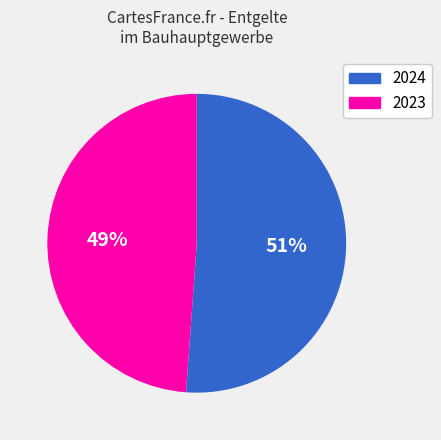

Is the sum of 2024 and 2023 greater than half?

Yes